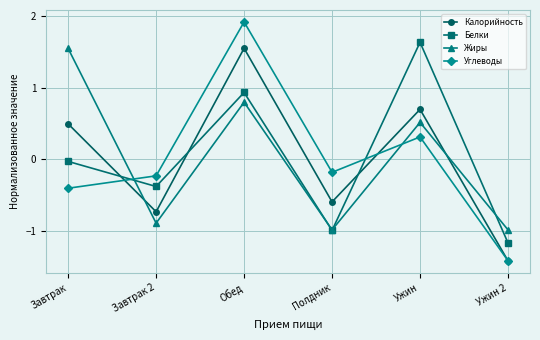

Between which two adjacent categories do Углеводы and Жиры first intersect?

Завтрак and Завтрак 2